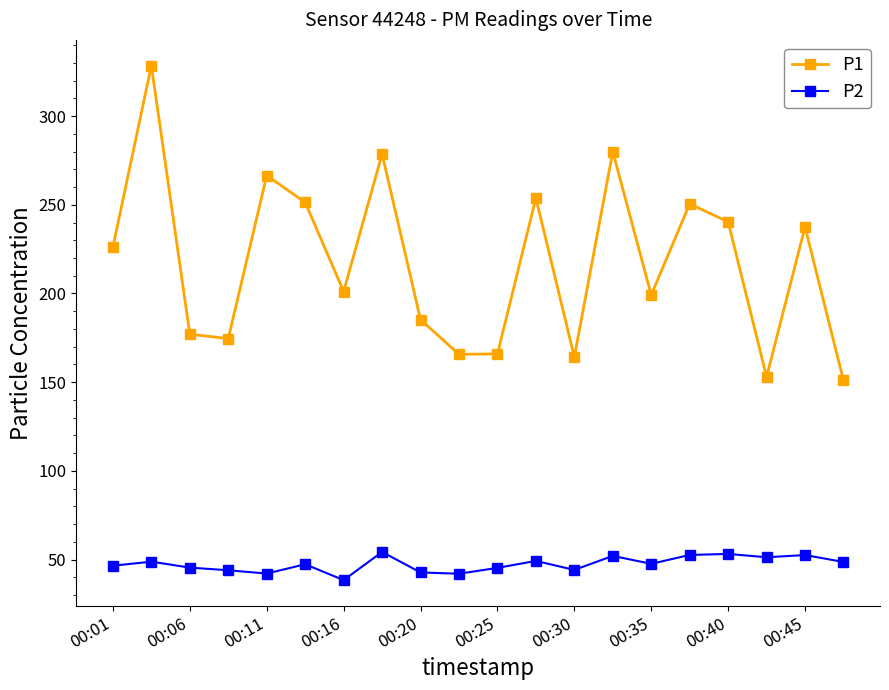

How many data points does each series have?

20